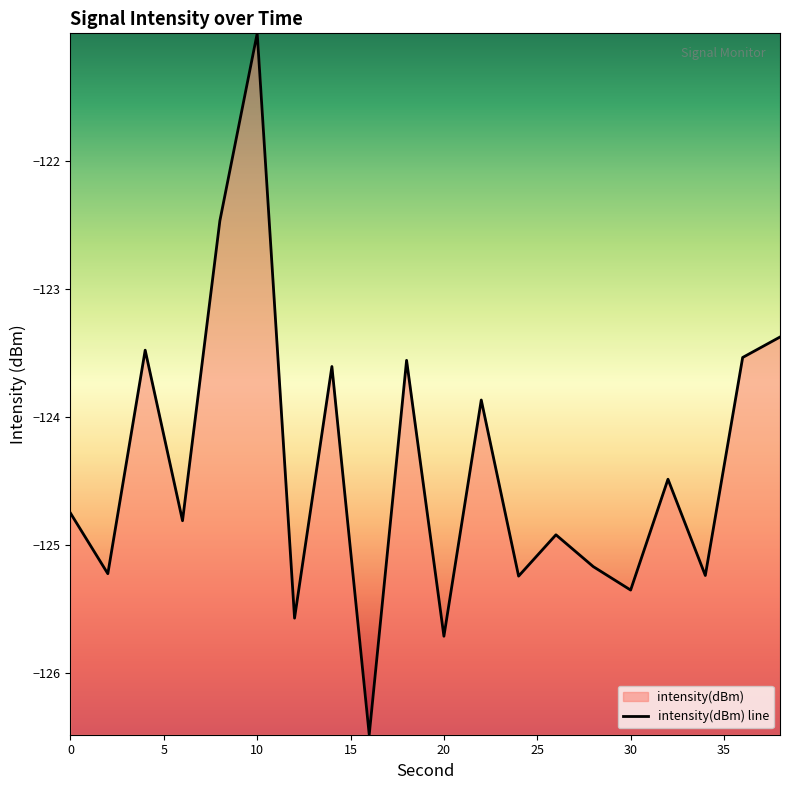

What is the difference between the maximum and minimum values?

5.5